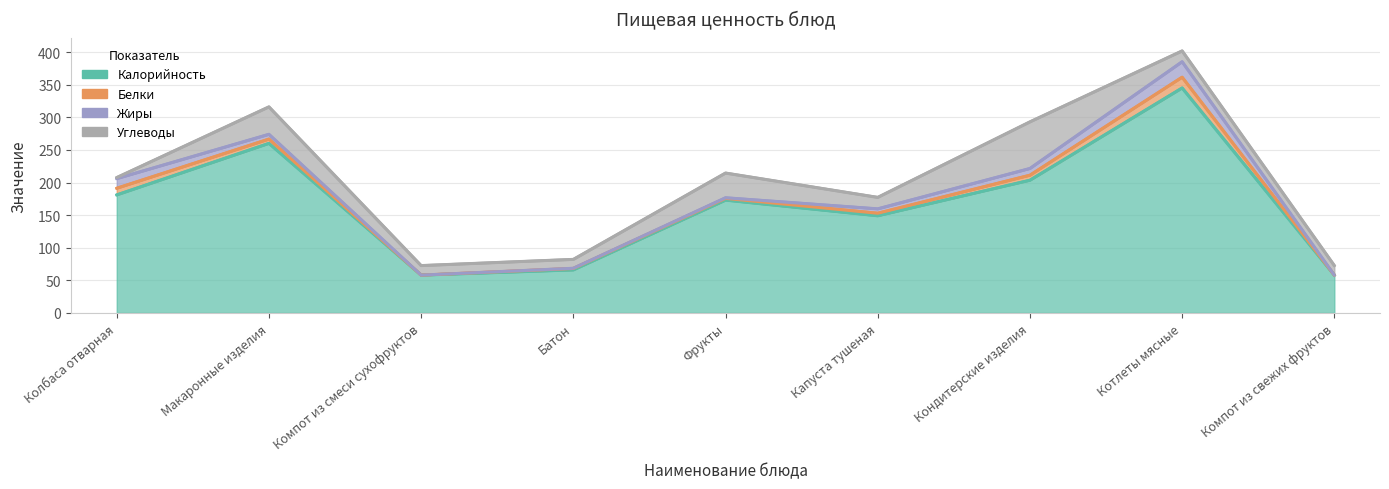

Is it true that Углеводы equals 25.5 at Фрукты?

False